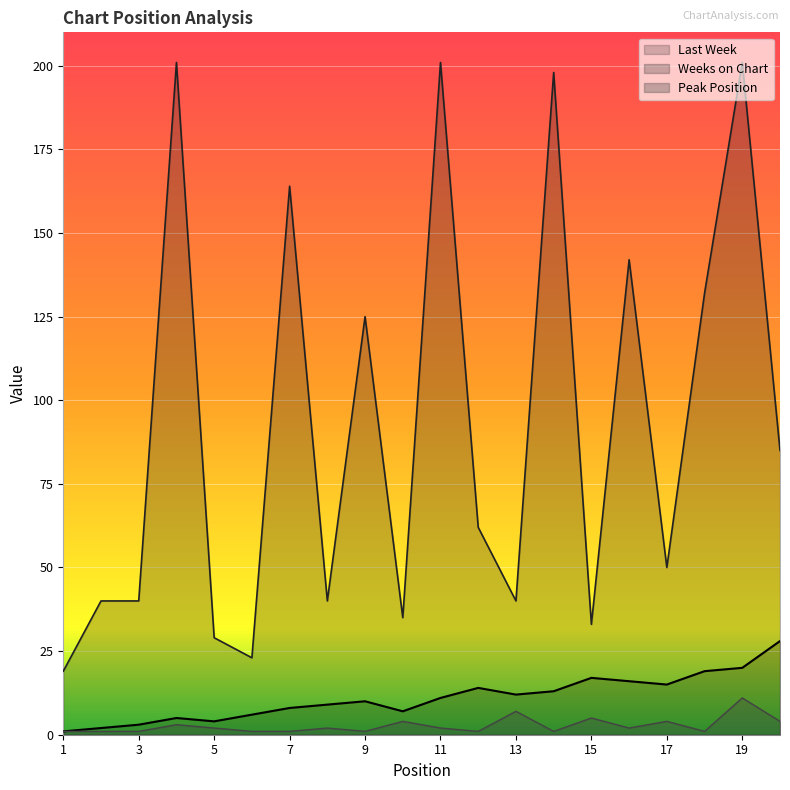

Reading left to right, list all the values displayed in this chart.

Last Week: 1	2	3	5	4	6	8	9	10	7	11	14	12	13	17	16	15	19	20	28
Weeks on Chart: 19	40	40	201	29	23	164	40	125	35	201	62	40	198	33	142	50	132	201	85
Peak Position: 1	1	1	3	2	1	1	2	1	4	2	1	7	1	5	2	4	1	11	4